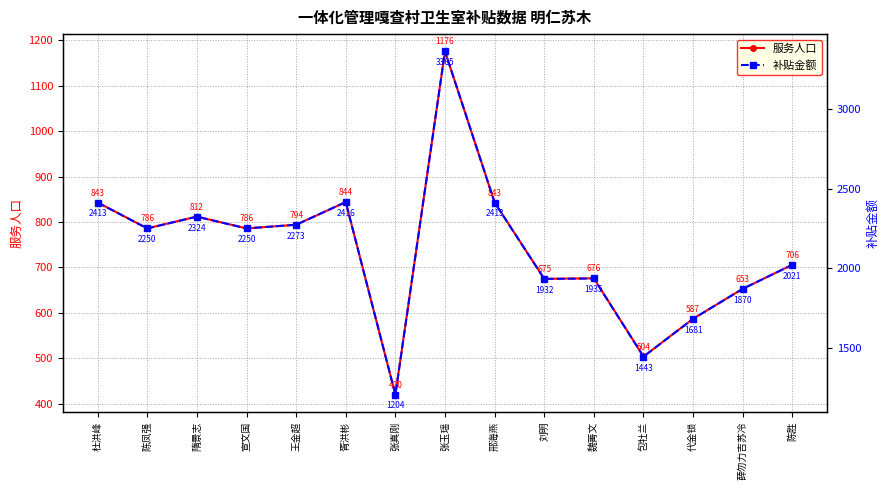

Reading right to left, transcribe all the data shown in this chart.

服务人口: 陈胜=706.0	薛勿力吉苏冷=653.0	代金锁=587.0	包牡兰=504.0	魏菁文=676.0	刘明=675.0	邢海燕=843.0	张玉瑶=1176.0	张真刚=420.0	胥洪彬=844.0	王金超=794.0	宣文国=786.0	隋景志=812.0	陈凤强=786.0	杜洪峰=843.0
补贴金额: 陈胜=2020.8	薛勿力吉苏冷=1869.8	代金锁=1680.8	包牡兰=1442.8	魏菁文=1934.8	刘明=1931.8	邢海燕=2412.8	张玉瑶=3364.8	张真刚=1203.8	胥洪彬=2415.8	王金超=2272.8	宣文国=2249.8	隋景志=2323.8	陈凤强=2249.8	杜洪峰=2412.8